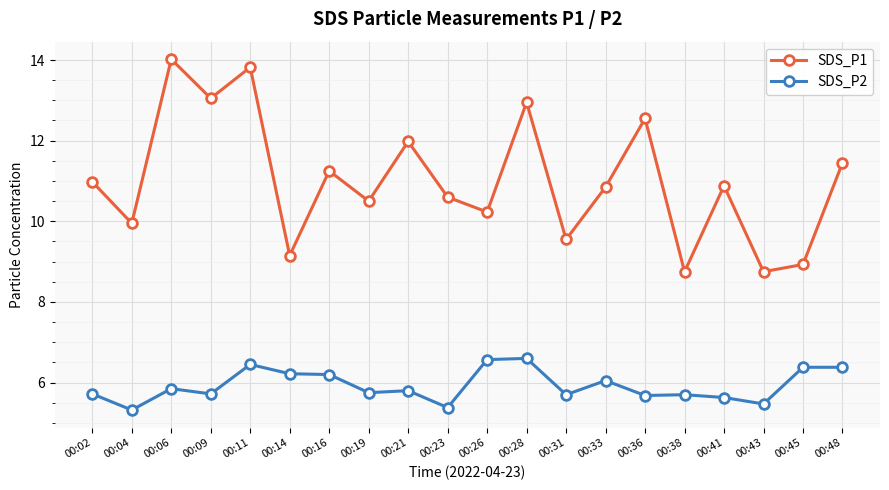

What are all the series names shown in the legend?

SDS_P1, SDS_P2